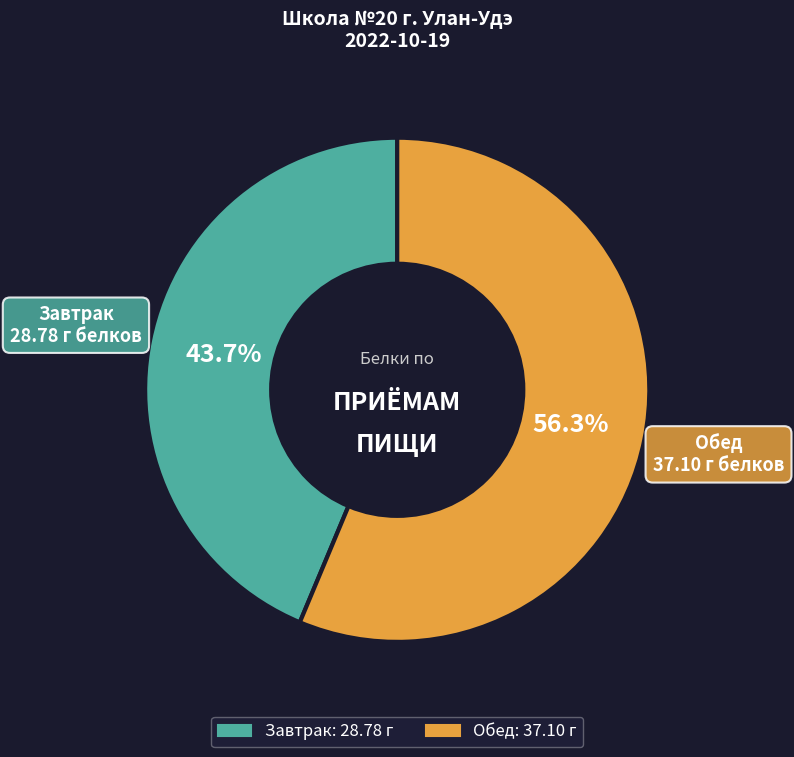

The Завтрак slice represents 32% of the pie. True or false?

False